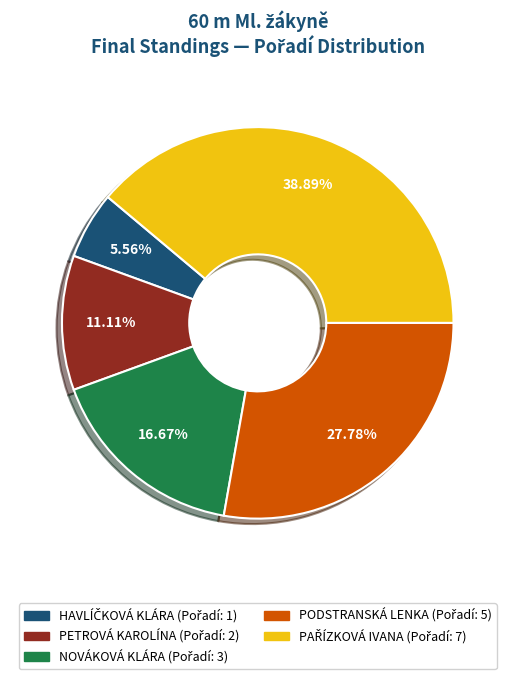

Approximately how many times larger is the value at PETROVÁ KAROLÍNA compared to NOVÁKOVÁ KLÁRA?

0.7